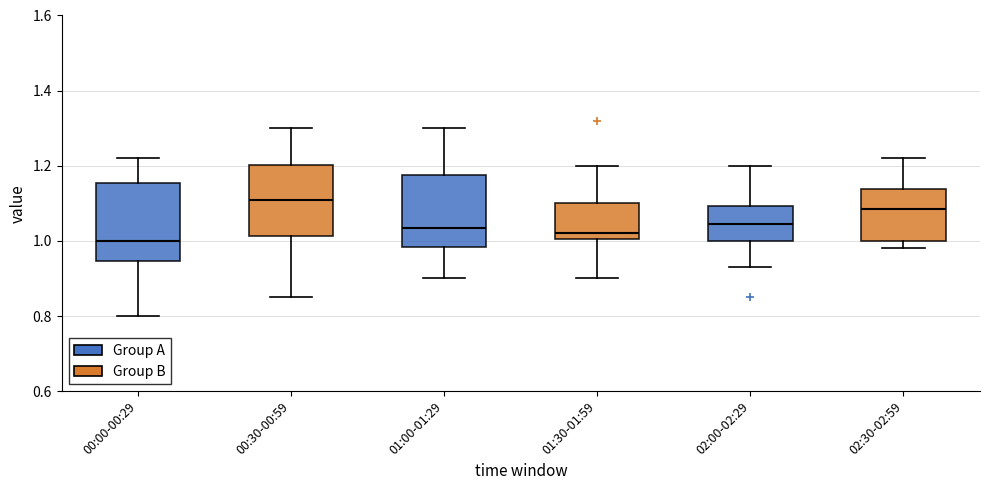

Reading left to right, transcribe this box plot: for each box, give where its median line is, the range the box spans, and where its two whiskers end, as read against the y-axis. The values are not printed on the chart, so give them approximately, as read against the axis.

00:00-00:29: median 1.00, box 0.94 to 1.16, whiskers 0.80 to 1.22
00:30-00:59: median 1.12, box 1.02 to 1.20, whiskers 0.86 to 1.30
01:00-01:29: median 1.04, box 0.98 to 1.18, whiskers 0.90 to 1.30
01:30-01:59: median 1.02, box 1.00 to 1.10, whiskers 0.90 to 1.20
02:00-02:29: median 1.04, box 1.00 to 1.10, whiskers 0.94 to 1.20
02:30-02:59: median 1.08, box 1.00 to 1.14, whiskers 0.98 to 1.22